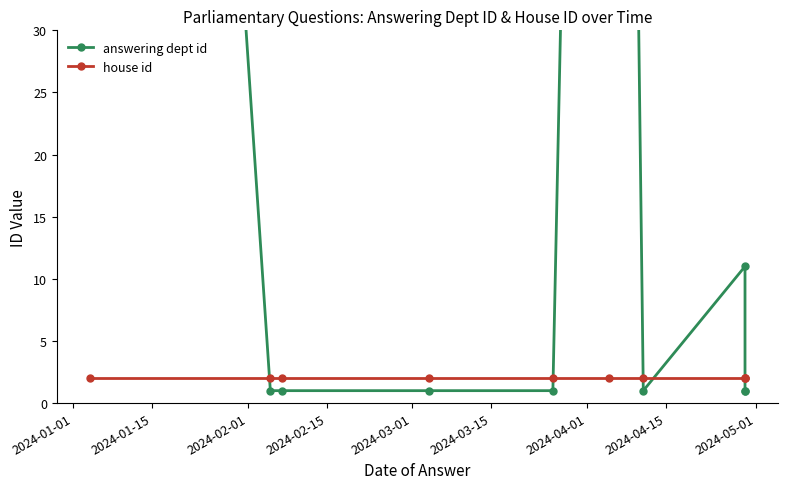

Which series has the widest spread of values?

answering dept id